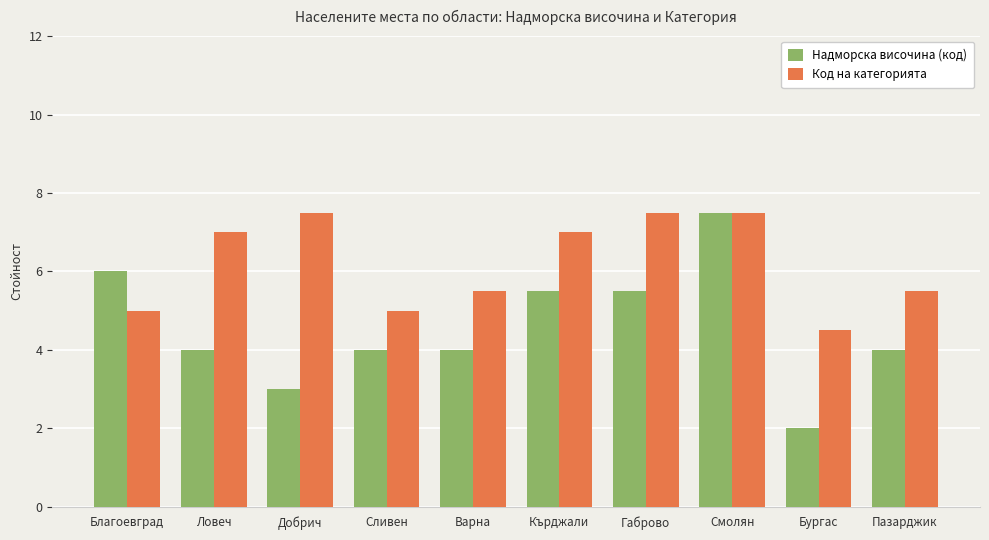

What is the total value across all series at Добрич?

10.5